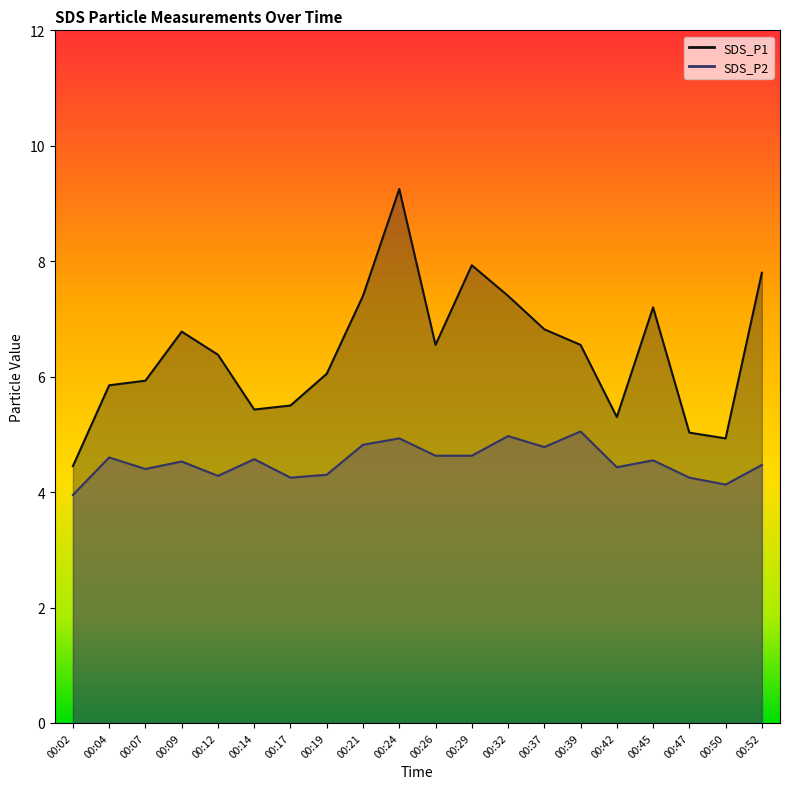

What is the difference between the highest and lowest values at 00:26?

1.9